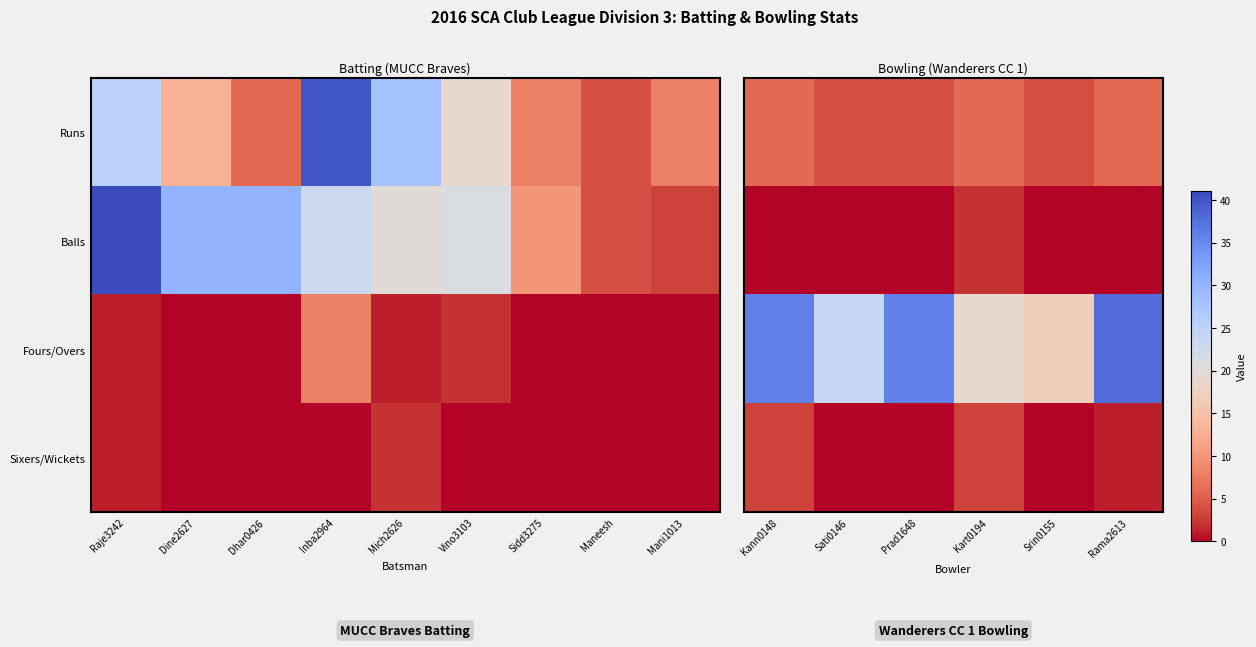

What is the maximum value shown in the chart?

38